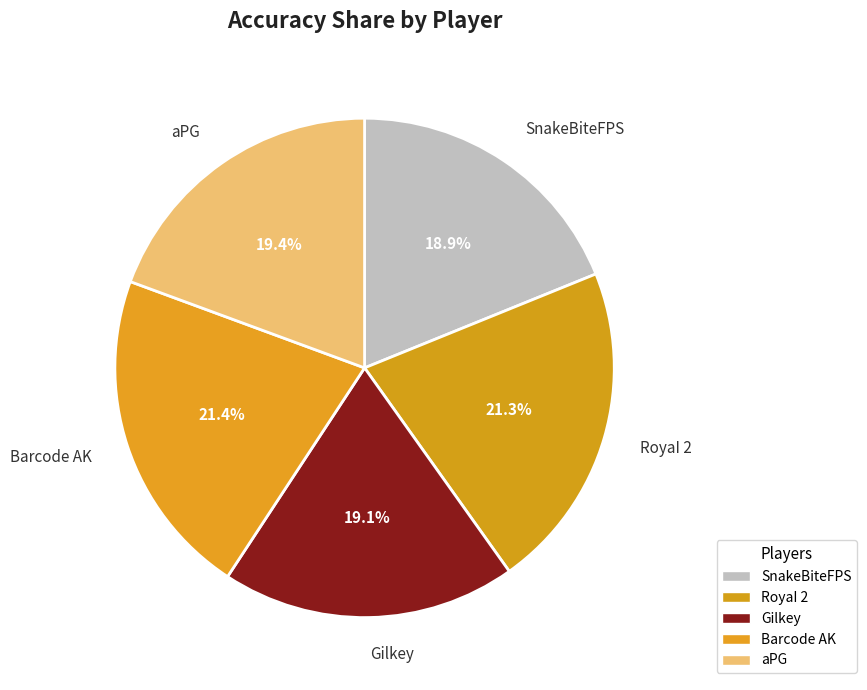

Count the number of slices in the pie.

5